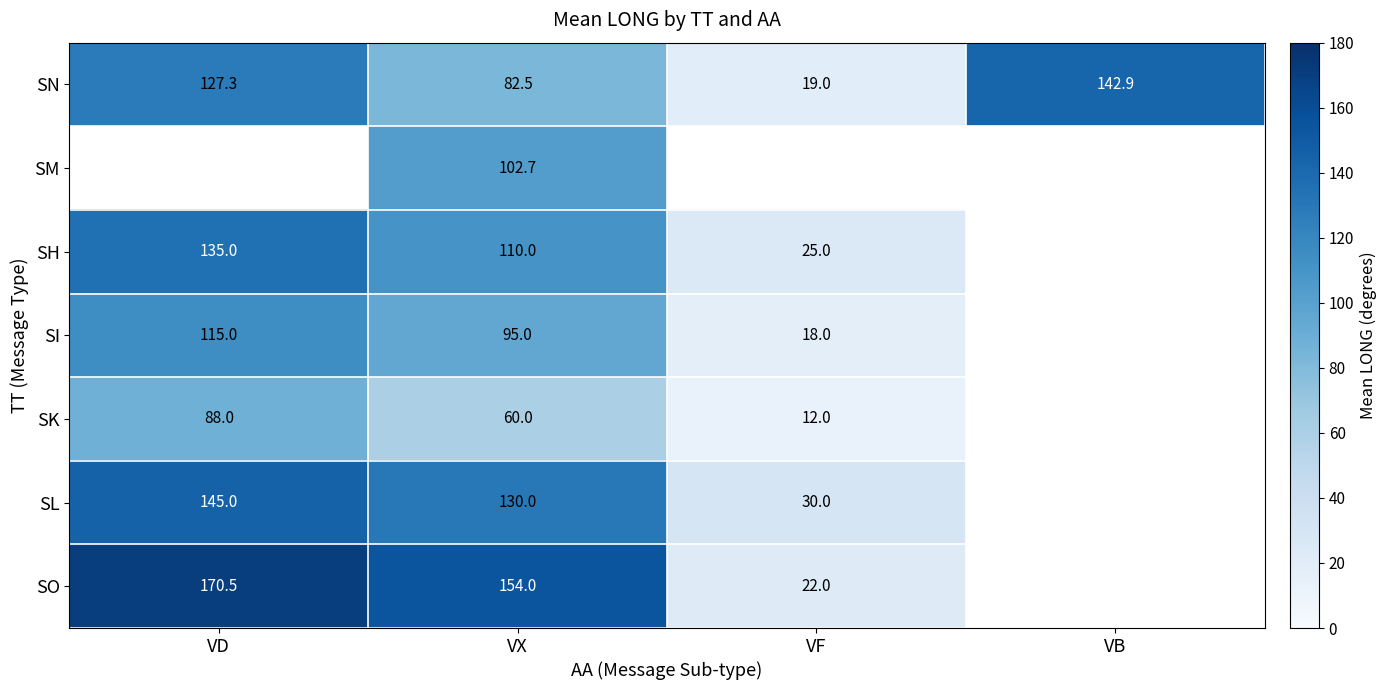

Where is SN nearest to the value 80?

VX